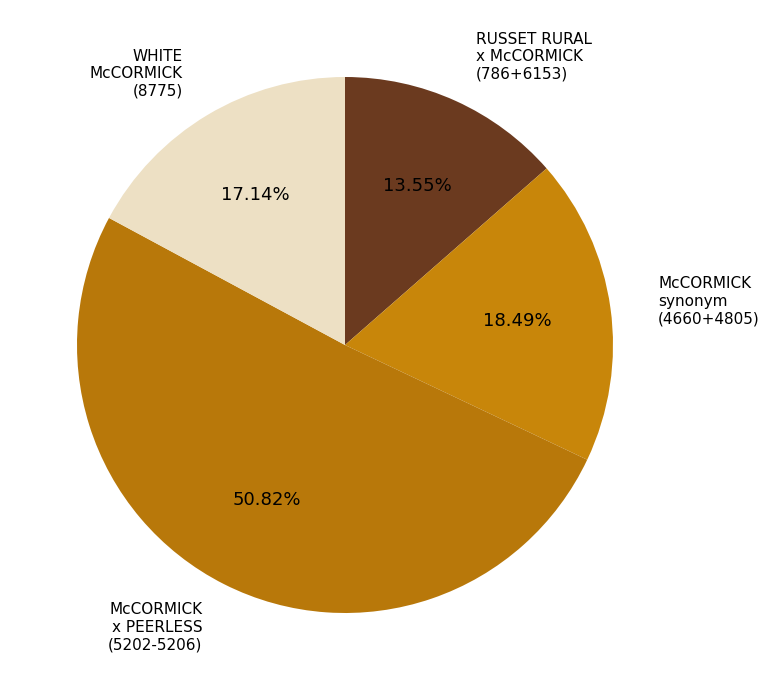

Count the number of slices in the pie.

4